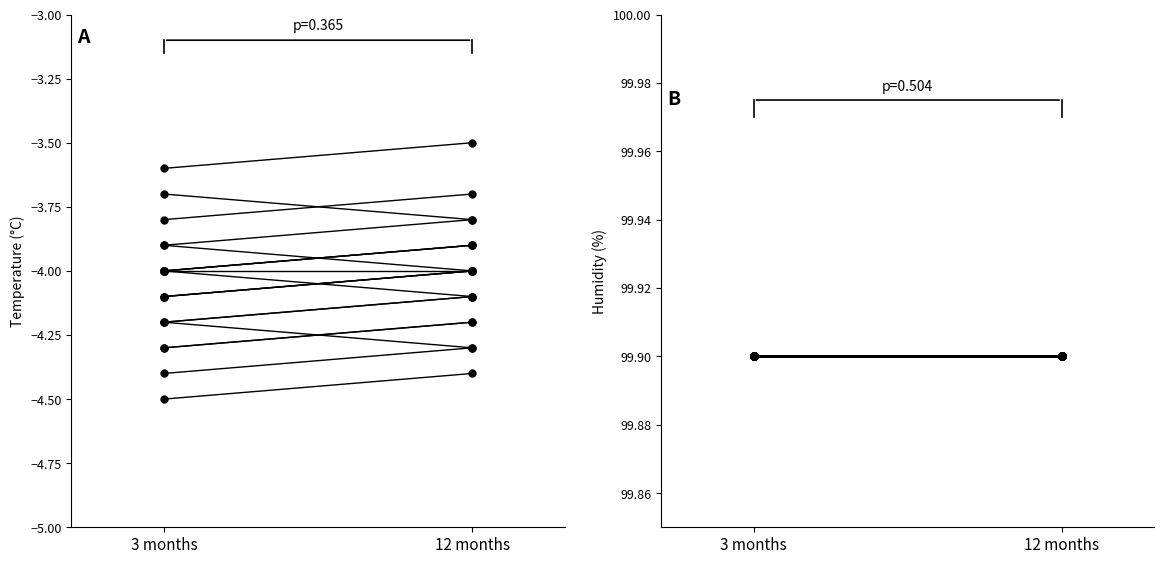

At how many categories does at least one series exceed 49?

2